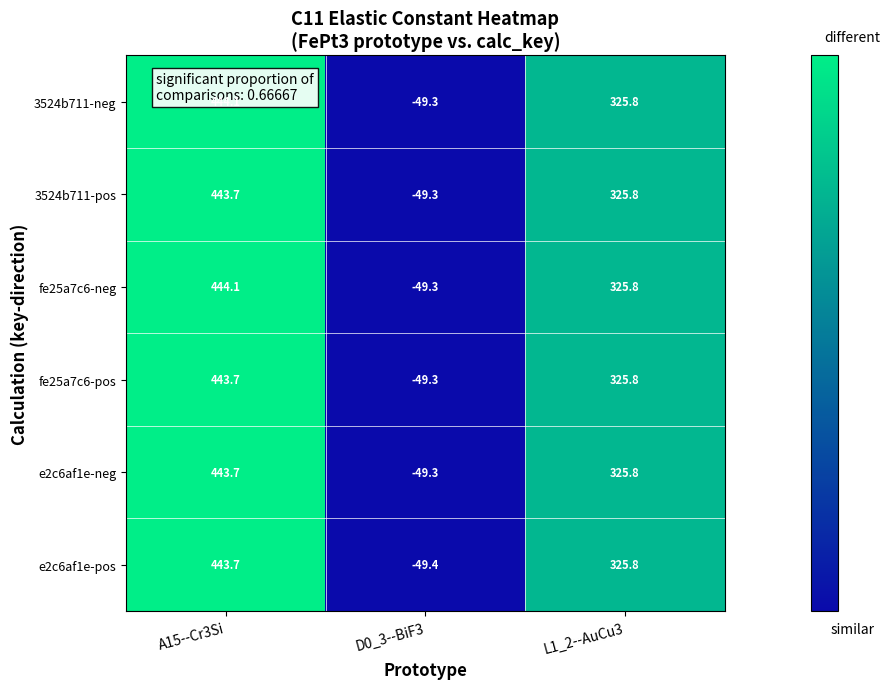

Which label corresponds to the largest value in the chart?

A15--Cr3Si